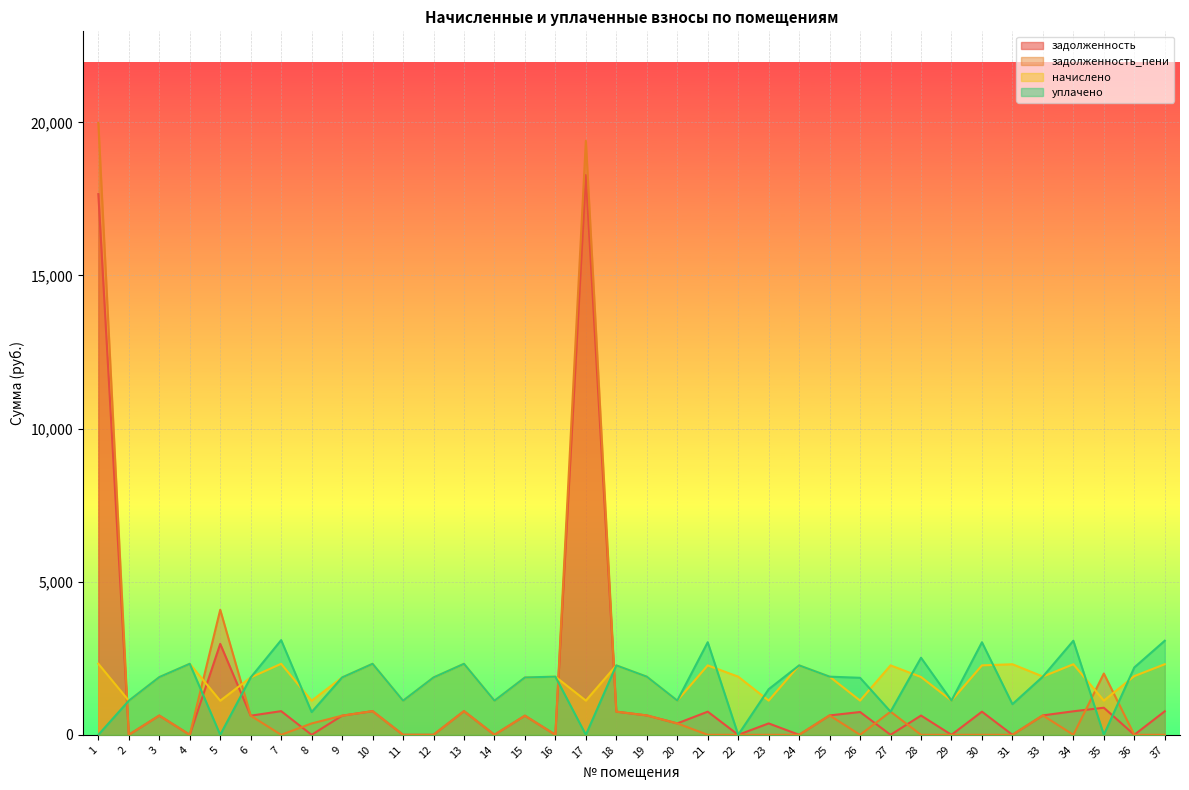

What is the approximate value of начислено at 18?

2267.5